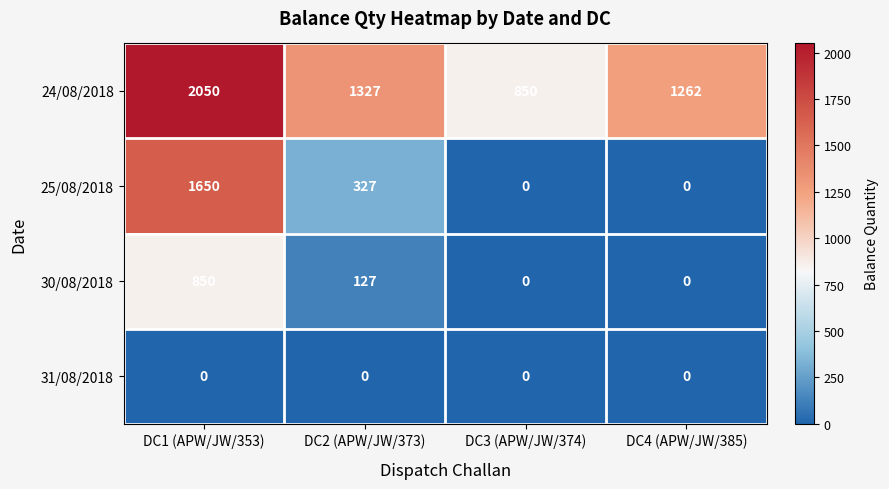

What is the difference between the highest and lowest values at DC1 (APW/JW/353)?

2050